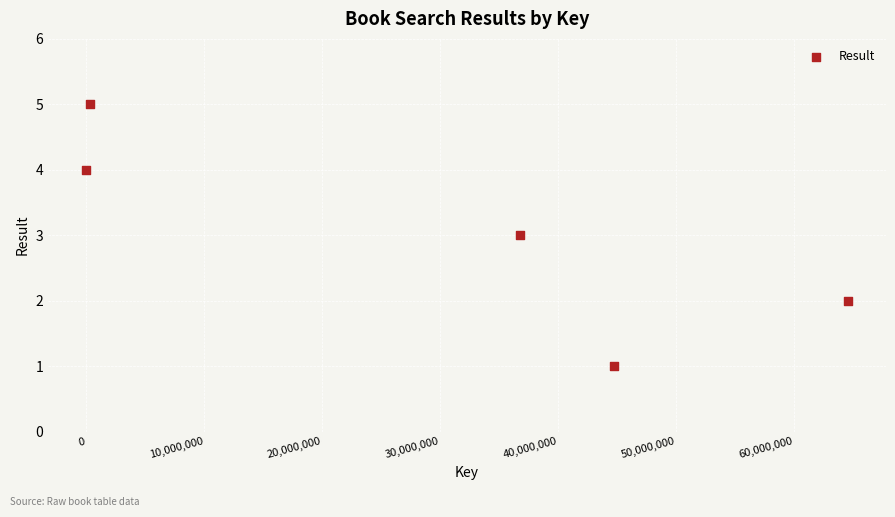

What is the average Y value?

3